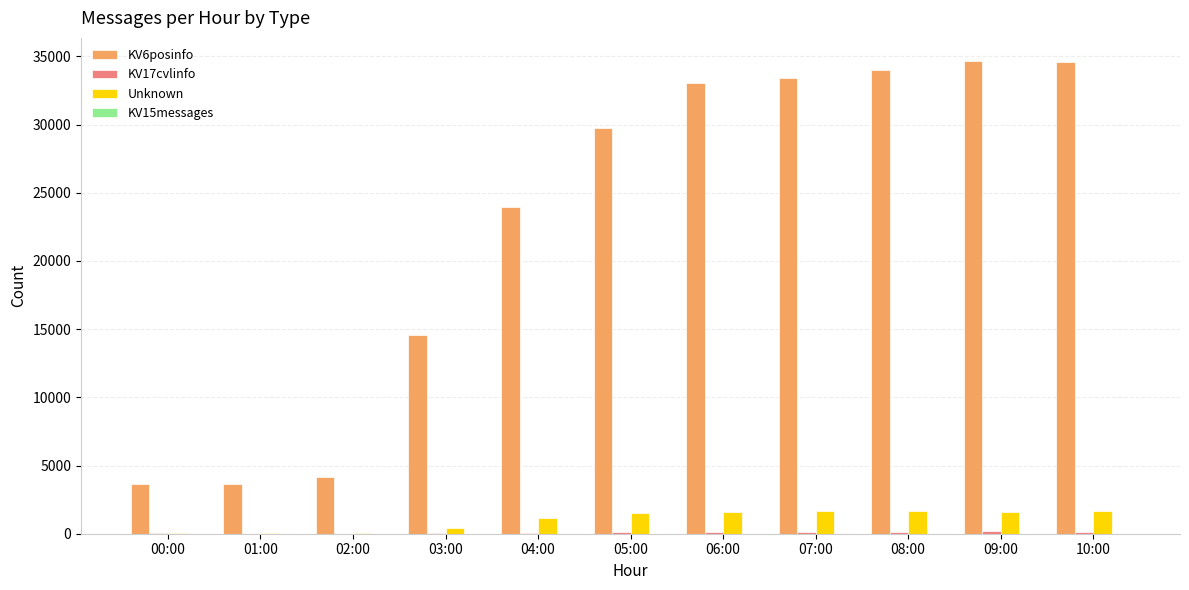

Is it true that KV6posinfo equals 3637 at 00:00?

True